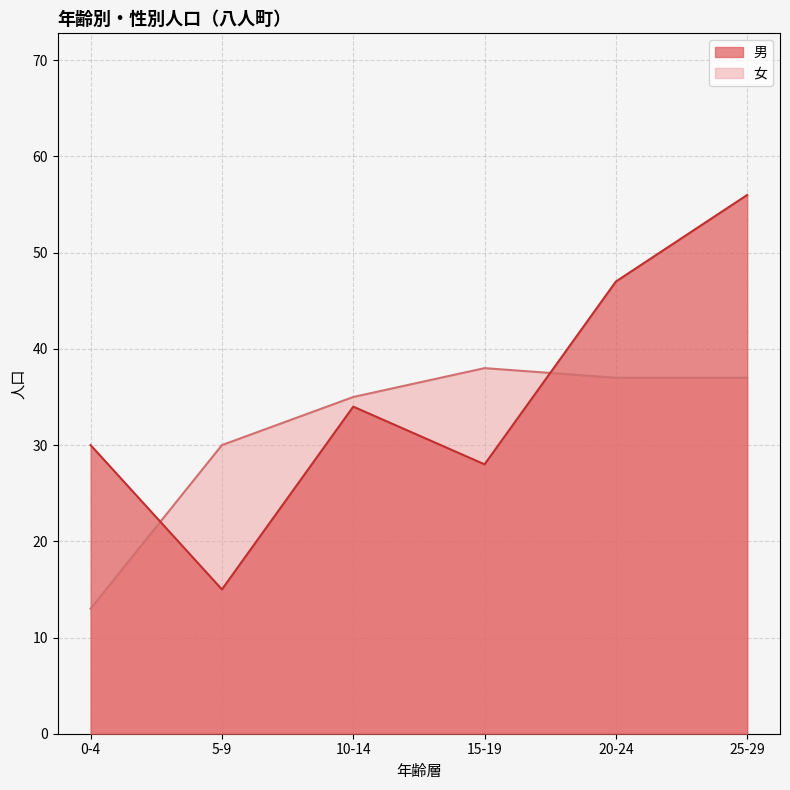

The value of 男 at 15-19 is 40. True or false?

False